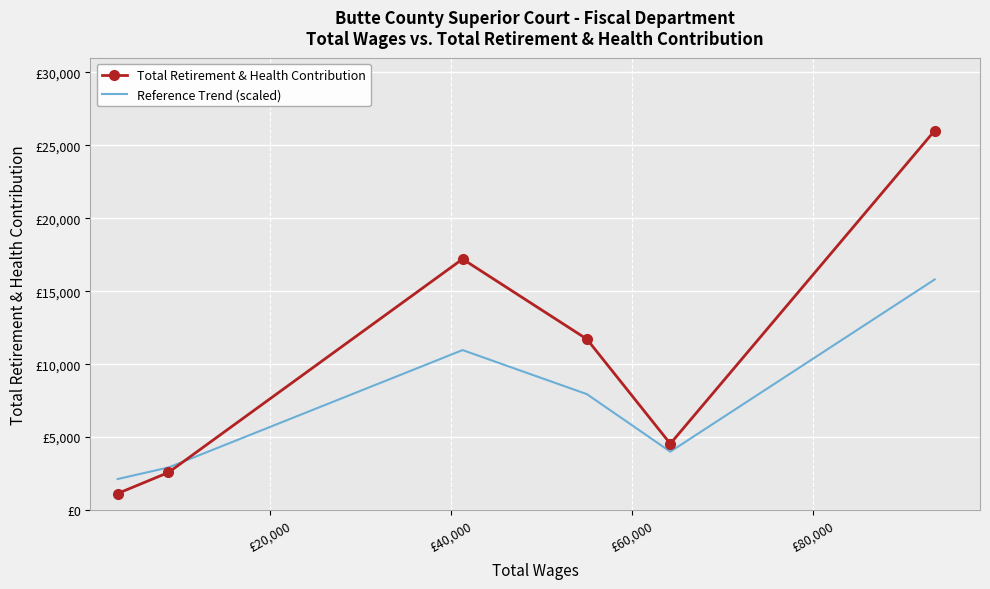

At how many categories does at least one series exceed 6439?

3